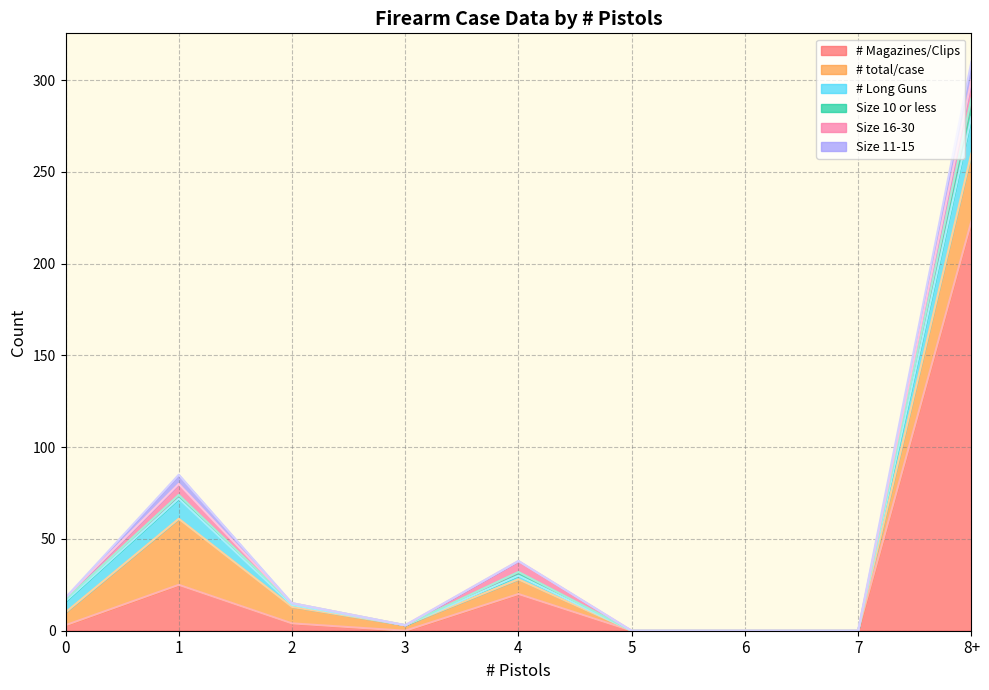

The # Long Guns series shows -11 at 1. True or false?

False